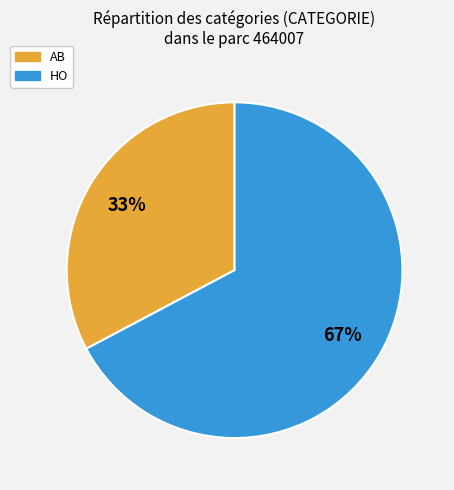

Is the sum of AB and HO greater than half?

Yes